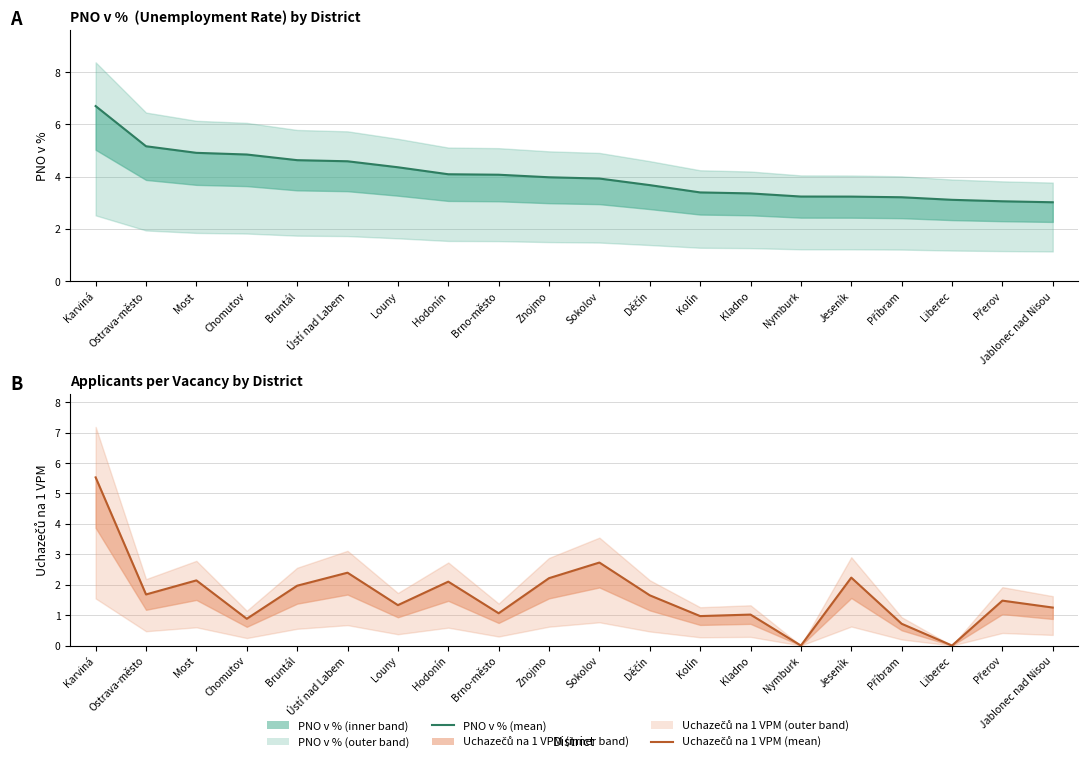

Which series has the largest total across all categories?

PNO v % (mean)